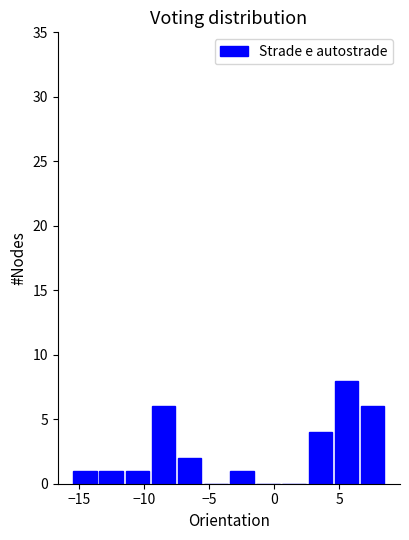

How tall is the bar that spans 6.5 to 8.5 on the x-axis? Neither the bar edges nor the heights are printed on the chart, so give them approximately, as read against the axes.

6